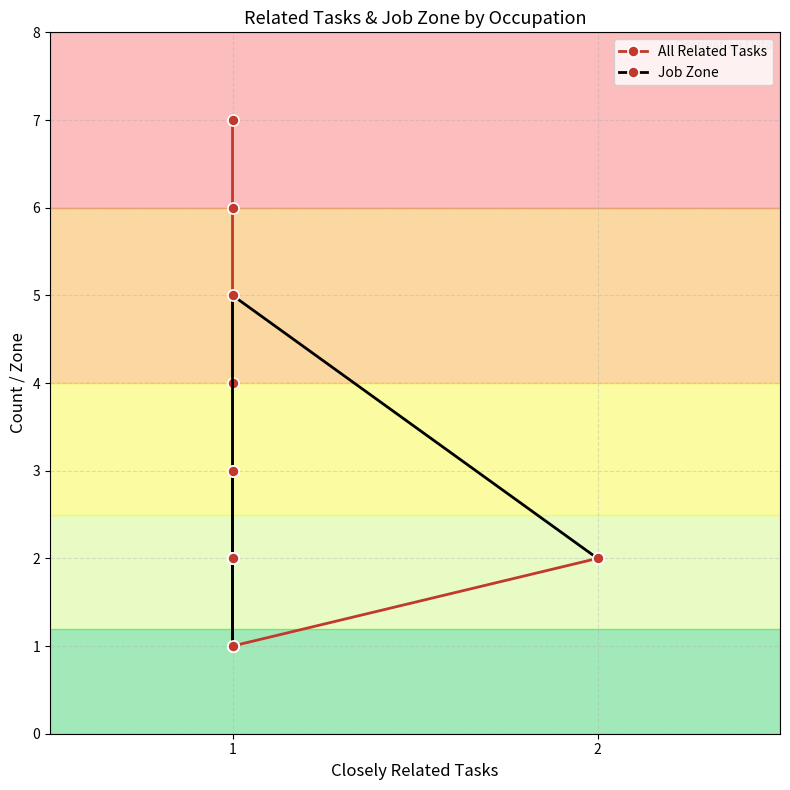

True or false: Job Zone and All Related Tasks cross at least once.

False